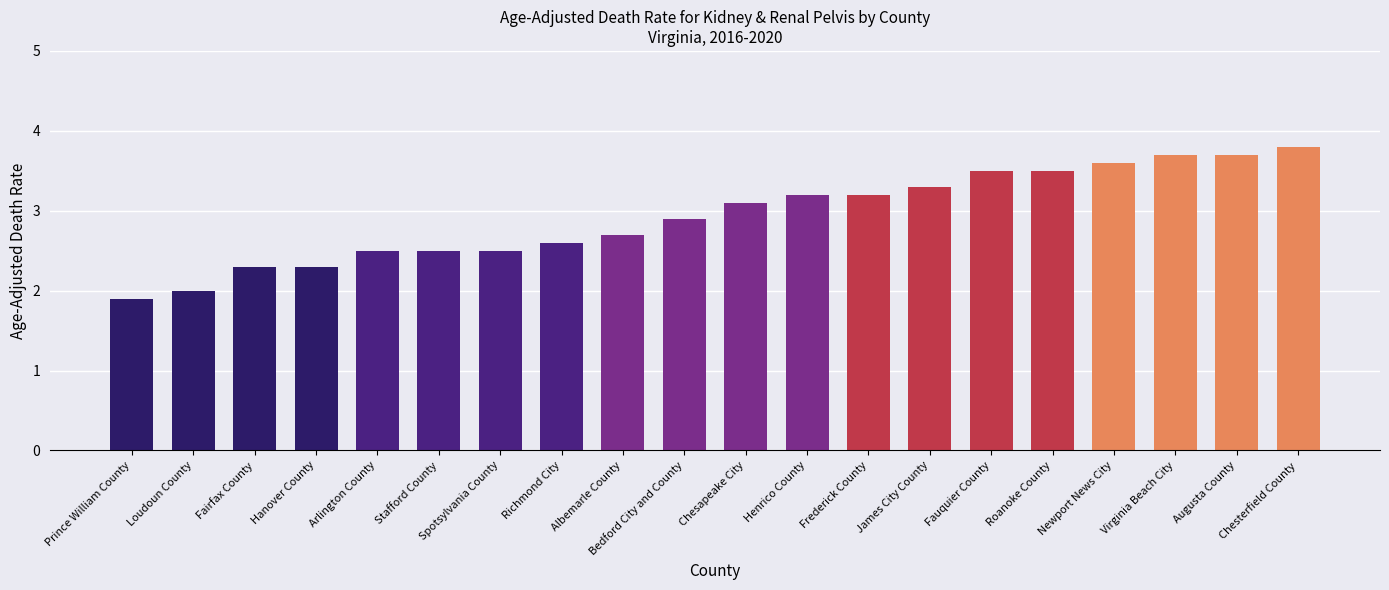

Reading left to right, what are all the values shown in this chart?

Prince William County=1.9	Loudoun County=2.0	Fairfax County=2.3	Hanover County=2.3	Arlington County=2.5	Stafford County=2.5	Spotsylvania County=2.5	Richmond City=2.6	Albemarle County=2.7	Bedford City and County=2.9	Chesapeake City=3.1	Henrico County=3.2	Frederick County=3.2	James City County=3.3	Fauquier County=3.5	Roanoke County=3.5	Newport News City=3.6	Virginia Beach City=3.7	Augusta County=3.7	Chesterfield County=3.8